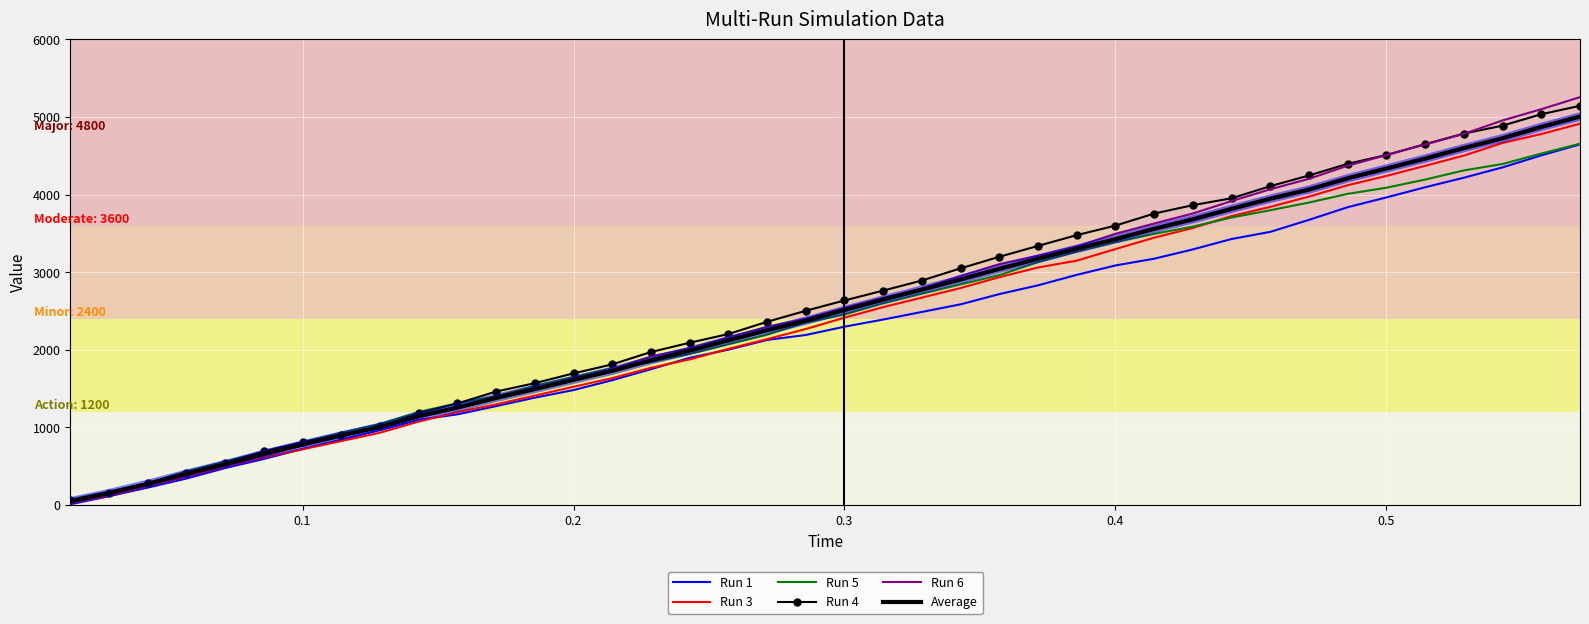

Which series has the widest spread of values?

Run 6